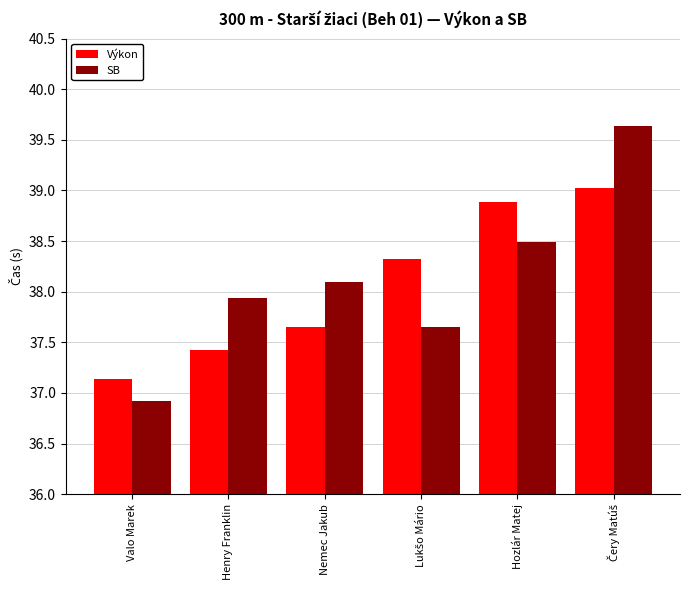

Which series changed the most between Valo Marek and Henry Franklin?

SB